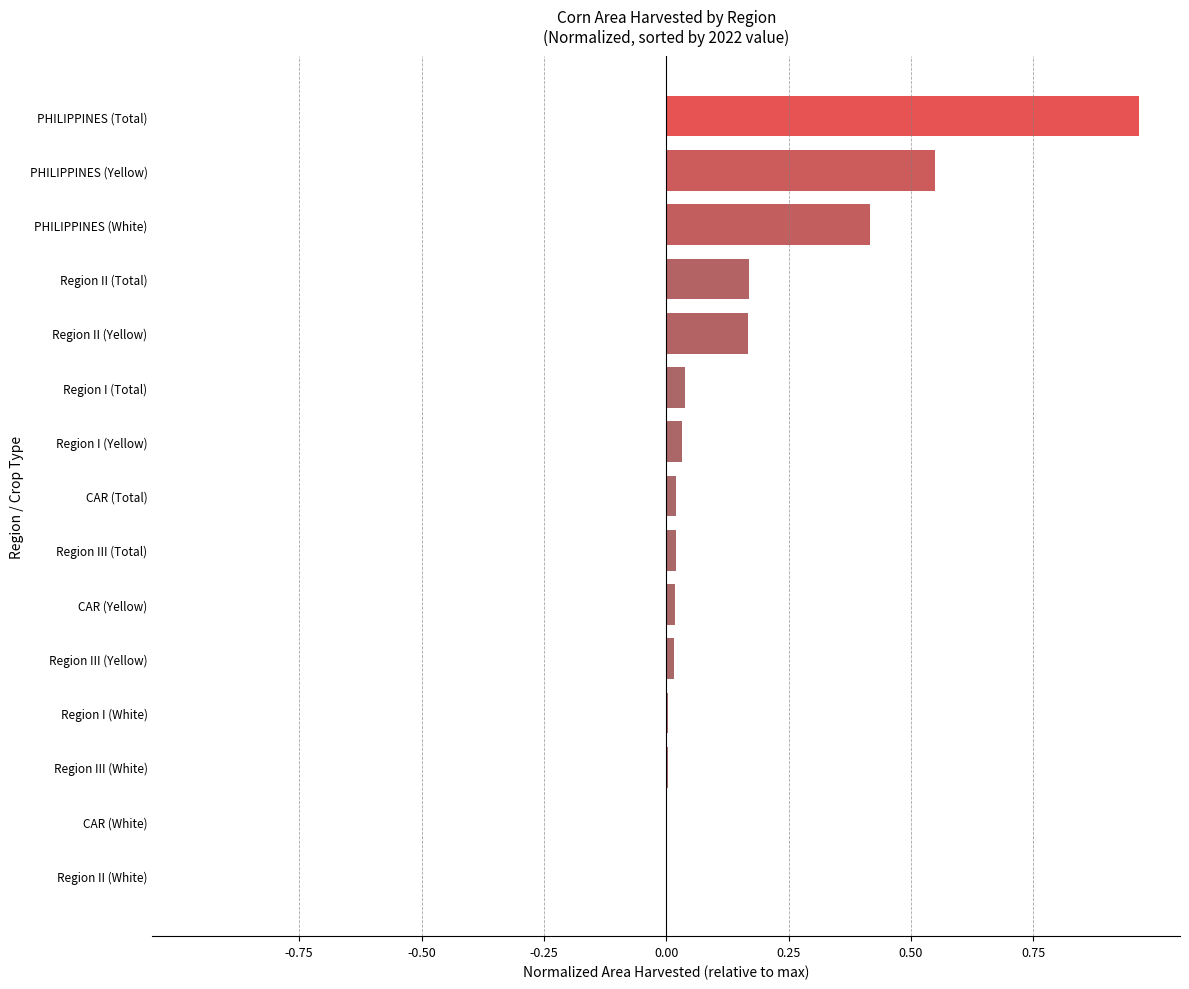

Between CAR (White) and PHILIPPINES (Total), which is larger?

PHILIPPINES (Total)